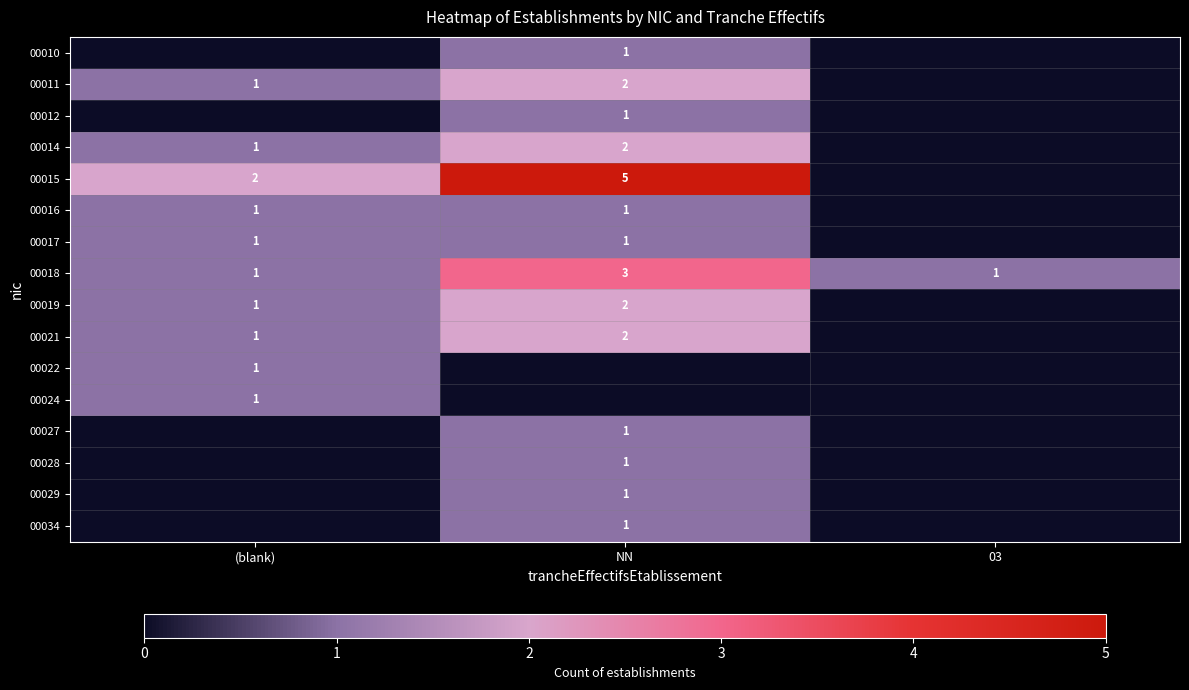

What is the difference between the highest and lowest values at NN?

5